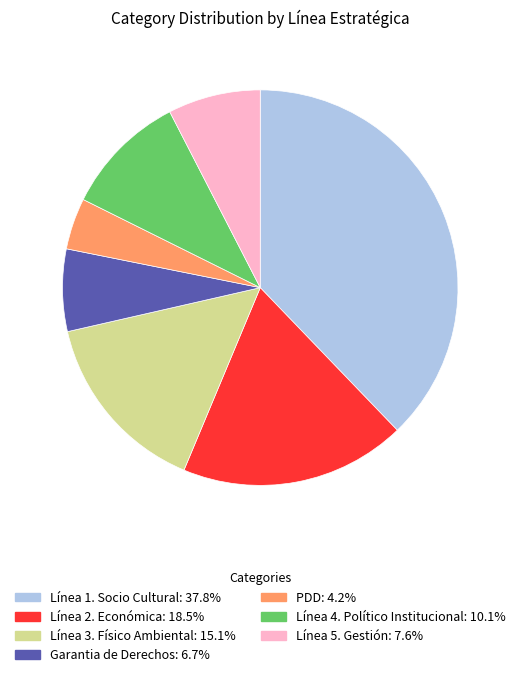

Which slice is the largest?

Línea 1. Socio Cultural